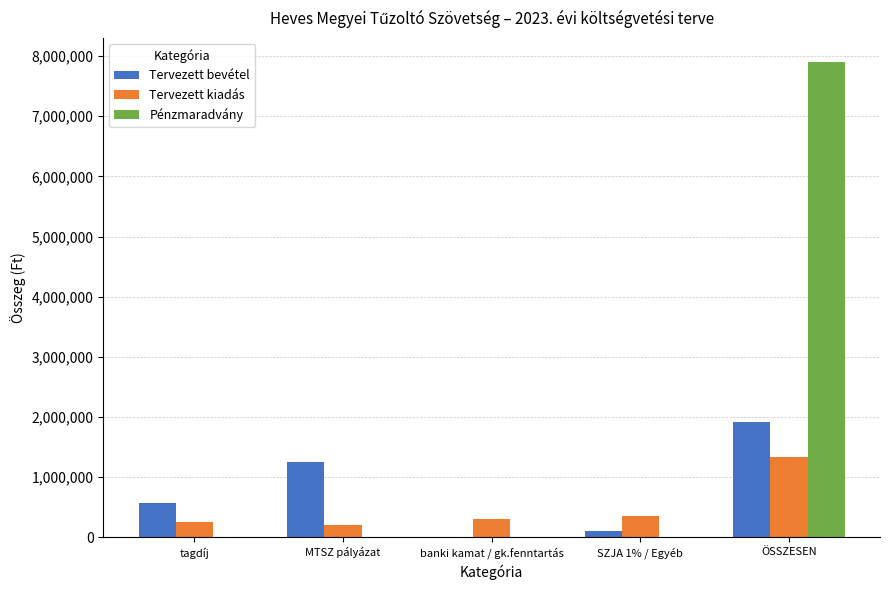

What is the highest value of the Pénzmaradvány series?

7905604